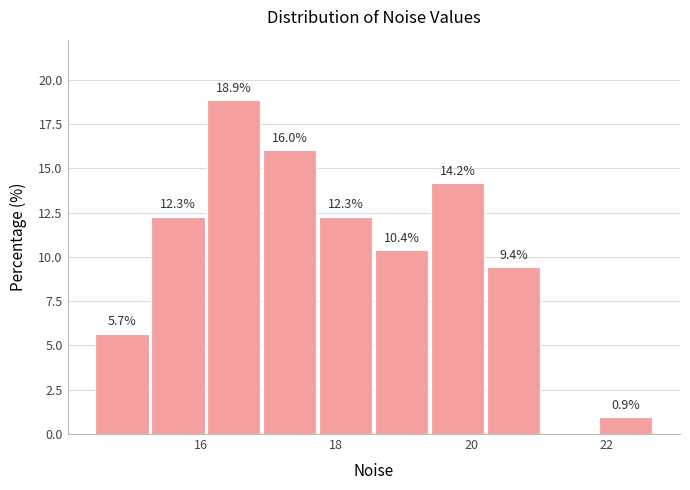

Over which range of the x-axis is the bar tallest?

16.0 to 17.0